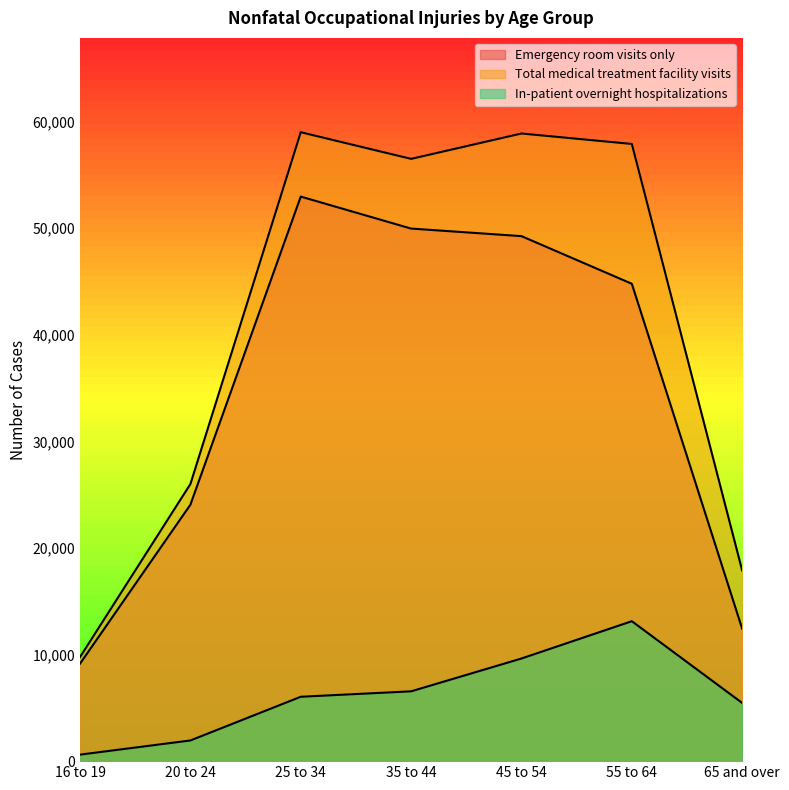

The value of In-patient overnight hospitalizations at 20 to 24 is 3344. True or false?

False